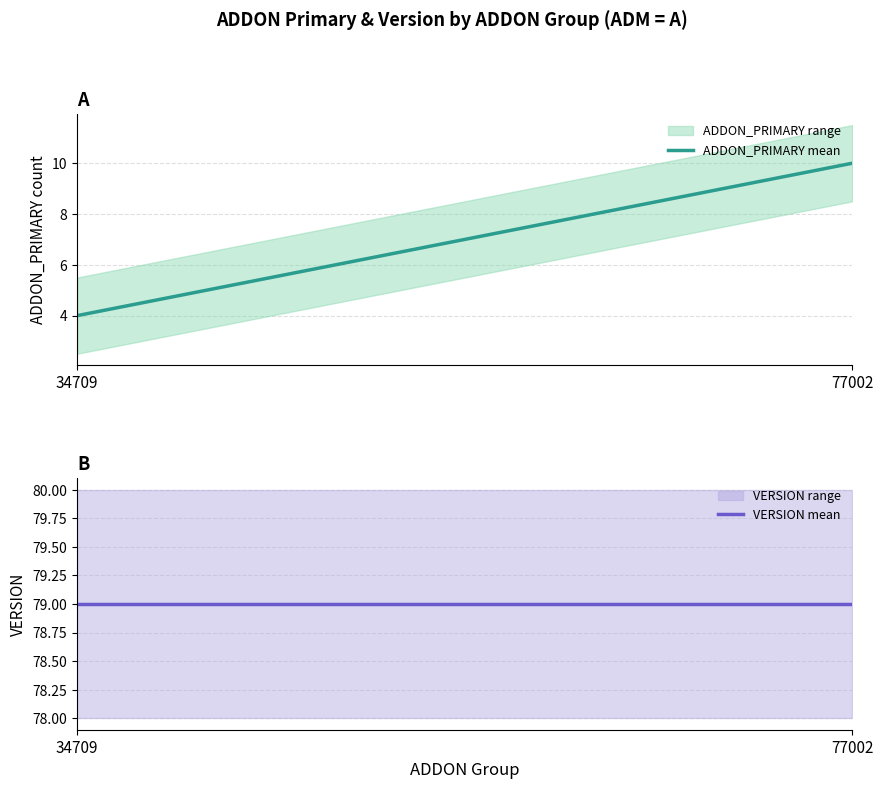

What is the difference between the highest and lowest values at 77002?

69